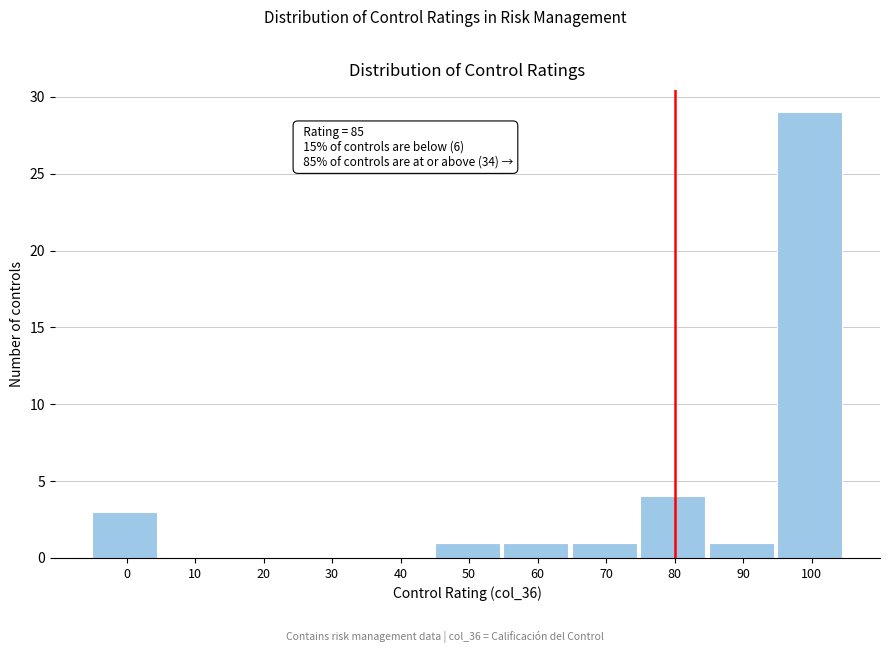

Reading right to left, list all the values displayed in this chart.

100=29	90=1	80=4	70=1	60=1	50=1	40=0	30=0	20=0	10=0	0=3